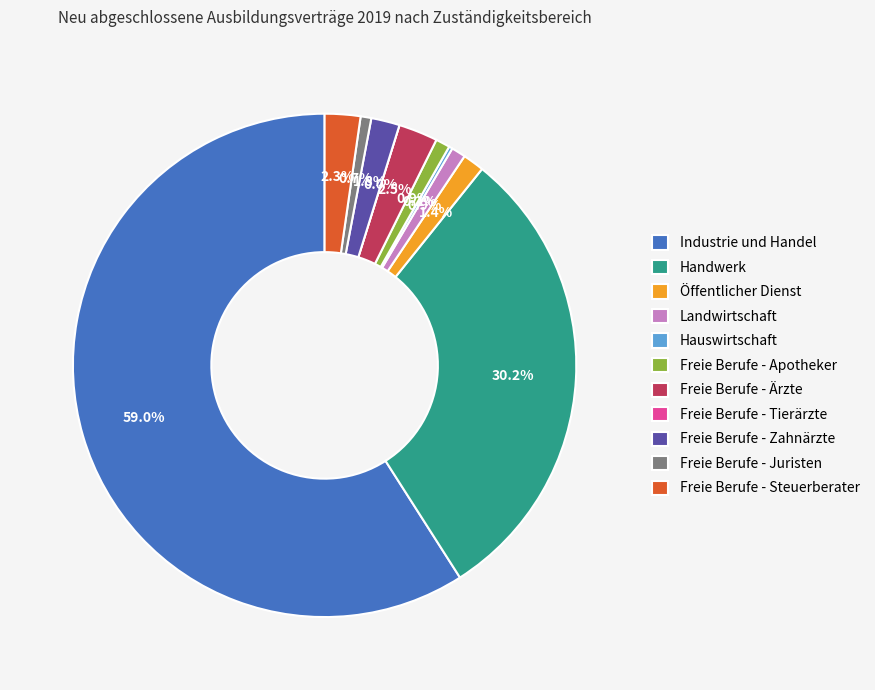

How many slices are in this pie chart?

11